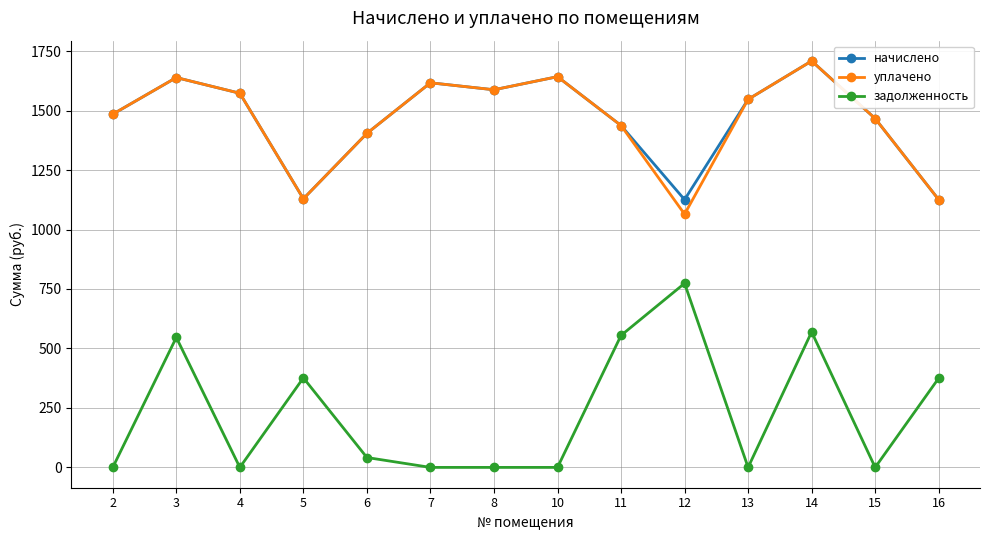

Which series has the largest range (max minus min)?

задолженность